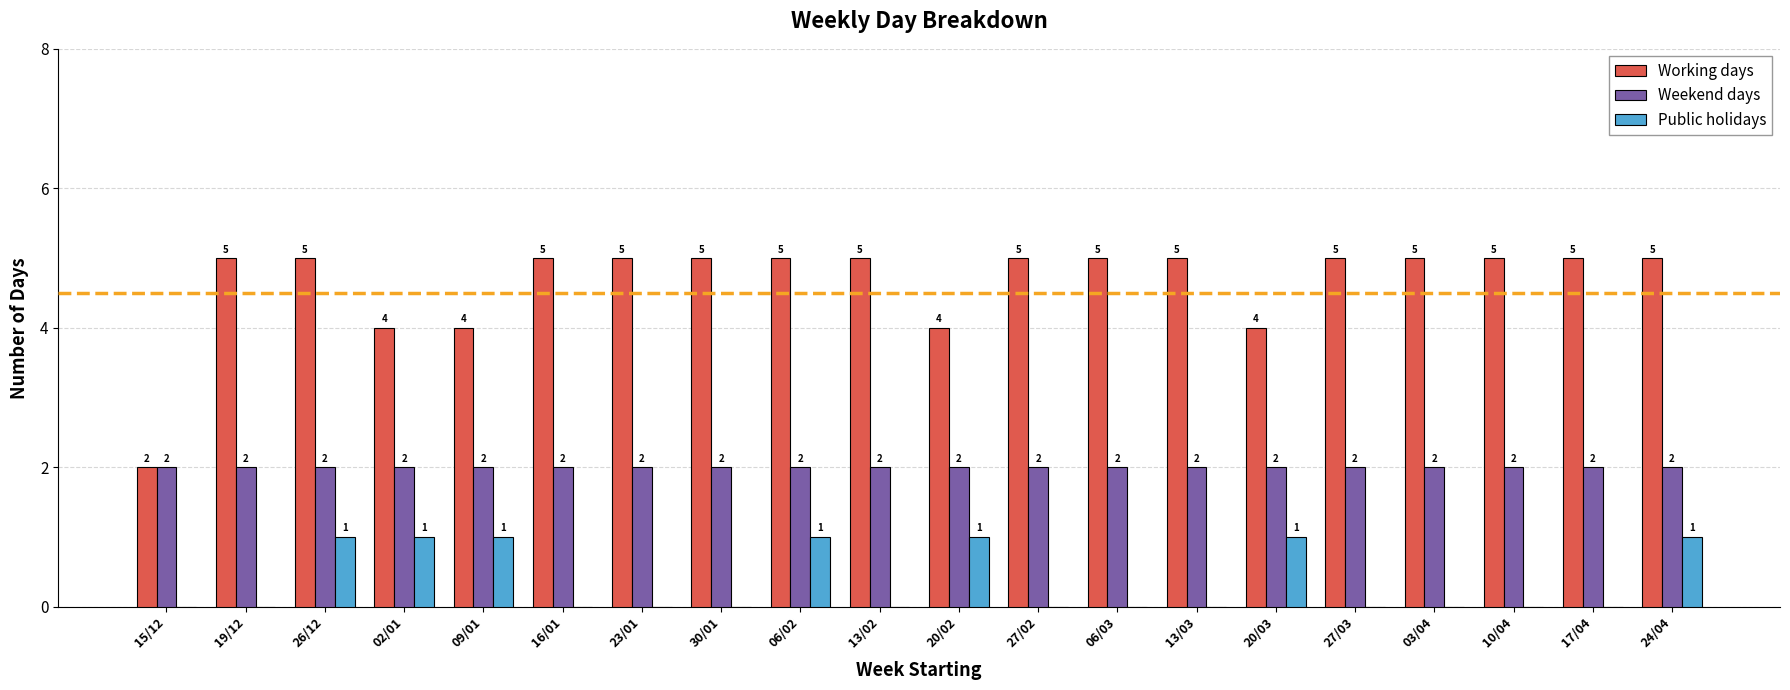

Is the value of Public holidays at 16/01 greater than the value of Working days at 19/12?

No